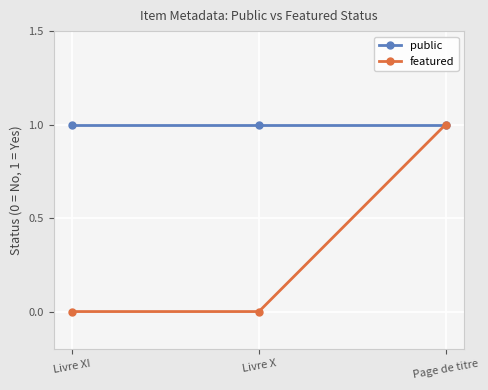

Count the number of data series in this chart.

2